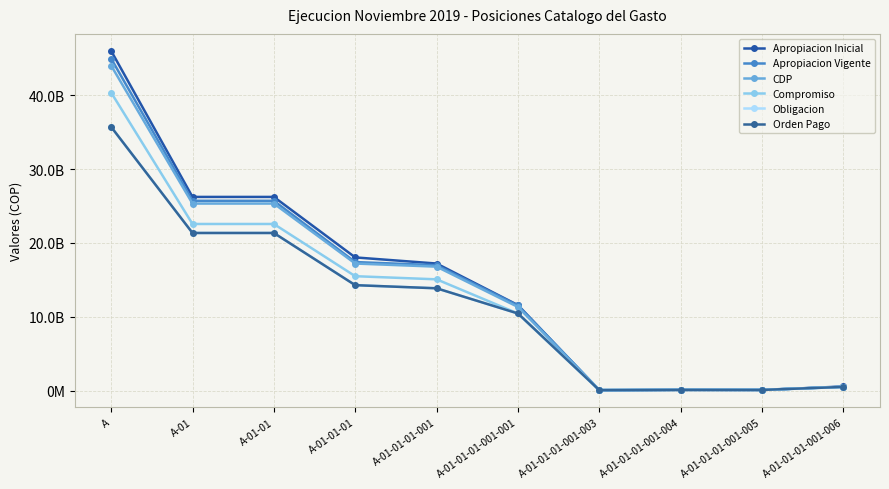

Which series has the largest total across all categories?

Apropiacion Inicial